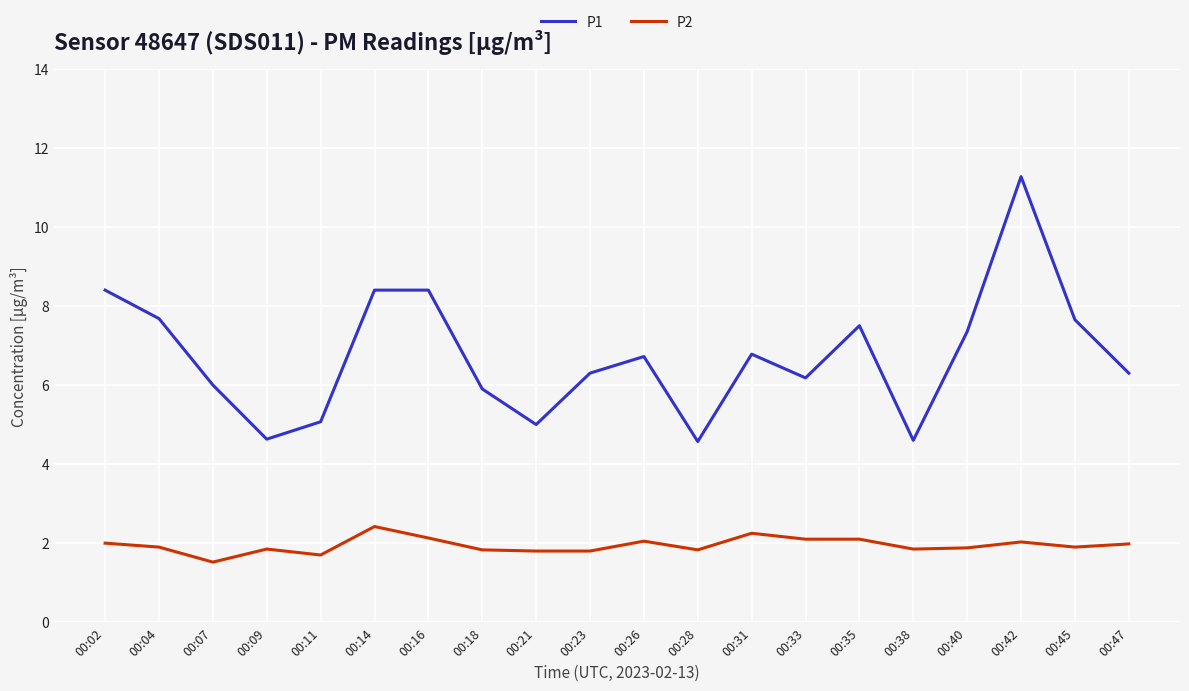

True or false: P1 has more than 0 interior local peaks.

True